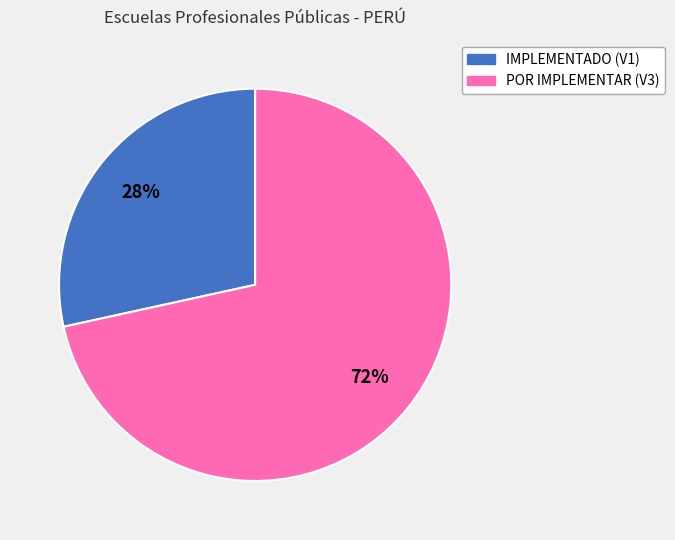

How many slices are in this pie chart?

2